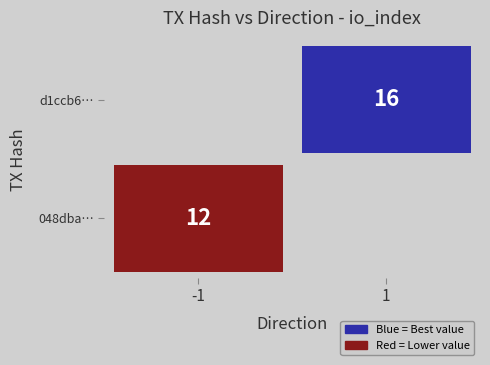

How many positive values does the 048dba485993bff581d326388c21612613e01d5 series have?

1